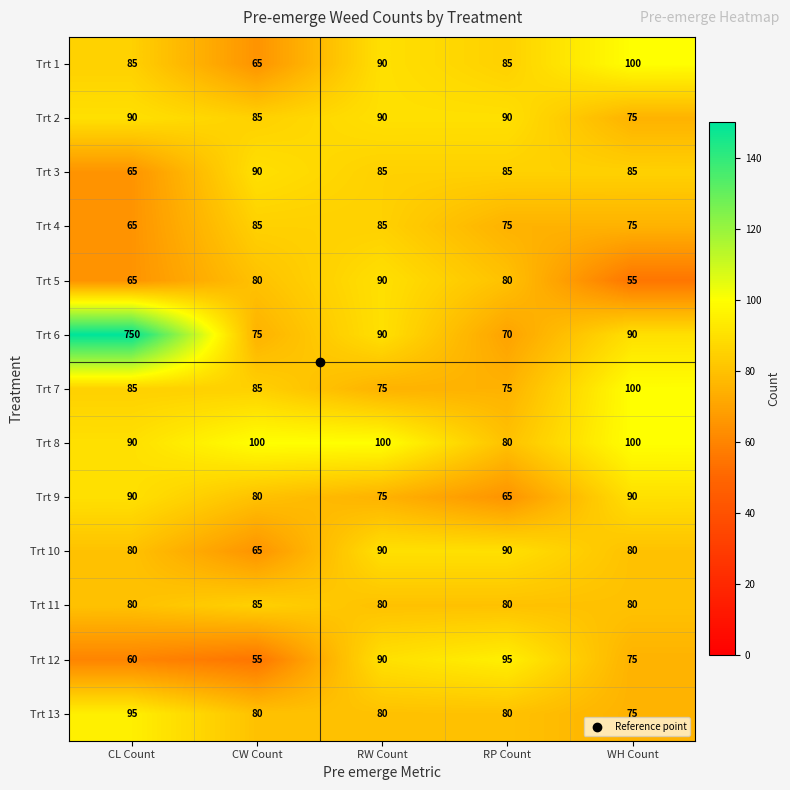

What is the difference between the Trt 10 values at CL Count and CW Count?

15